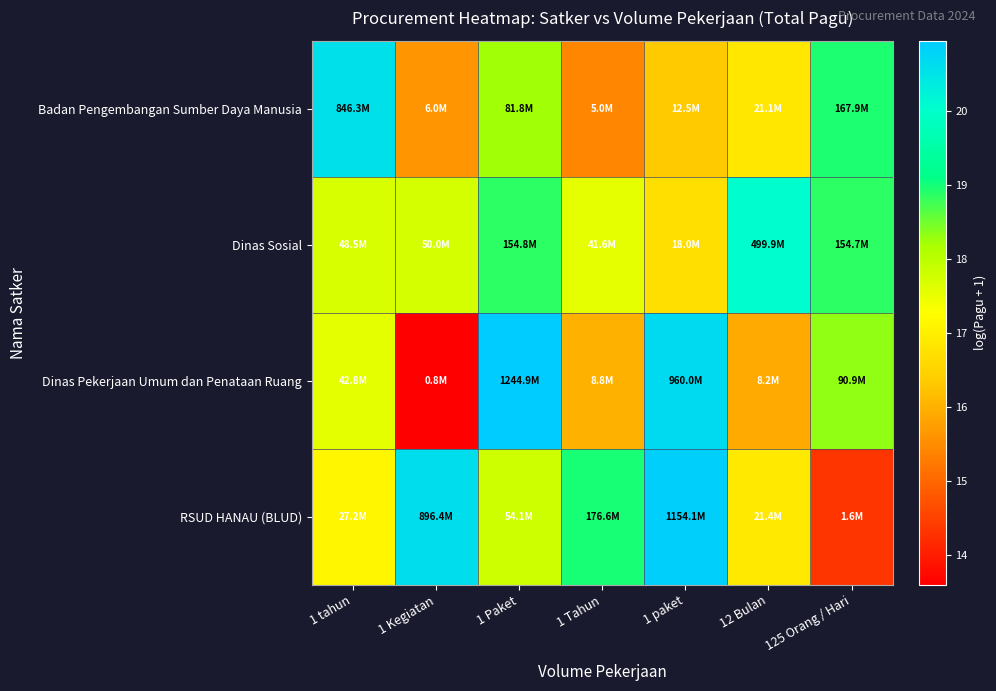

Which series has the widest spread of values?

Dinas Pekerjaan Umum dan Penataan Ruang